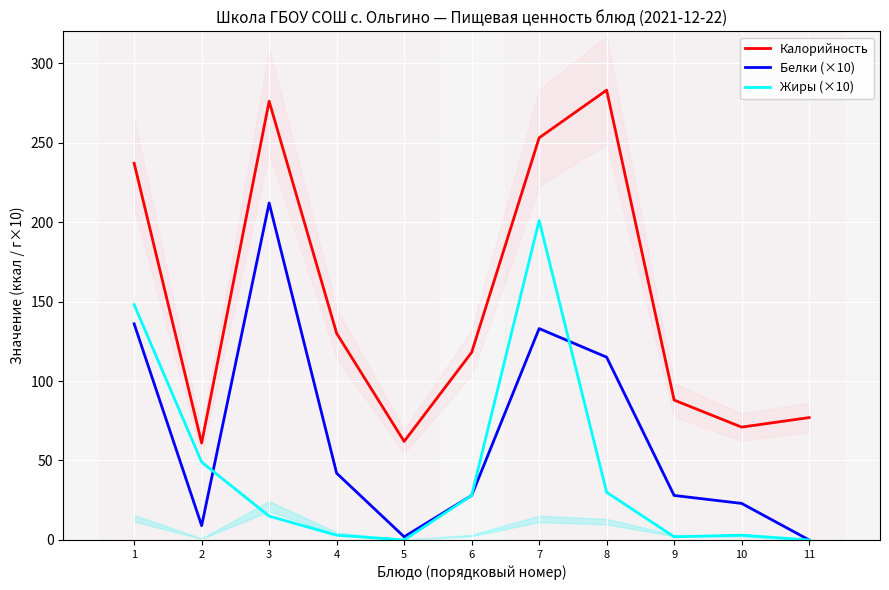

At which label does Калорийность reach its peak?

8